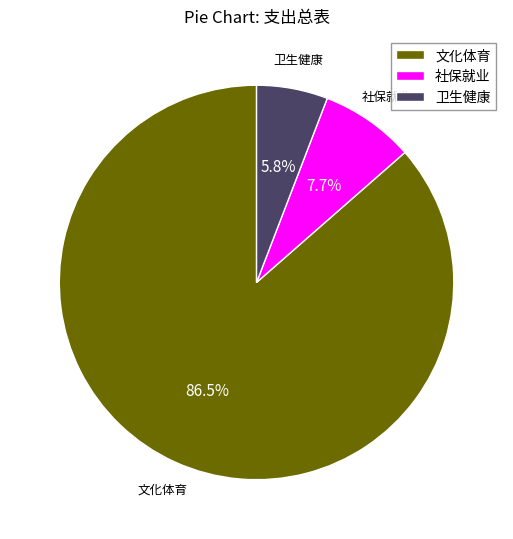

Is there any slice that represents more than half of the pie?

Yes